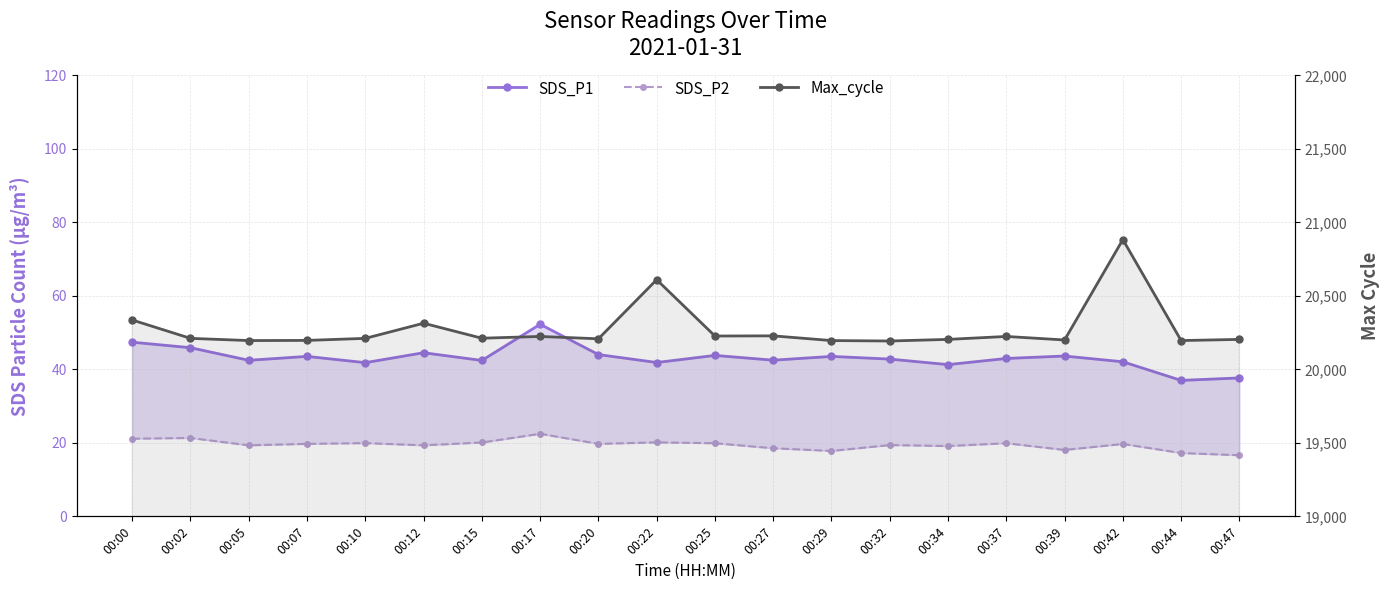

Is the value of SDS_P2 at 00:25 greater than the value of SDS_P1 at 00:39?

No